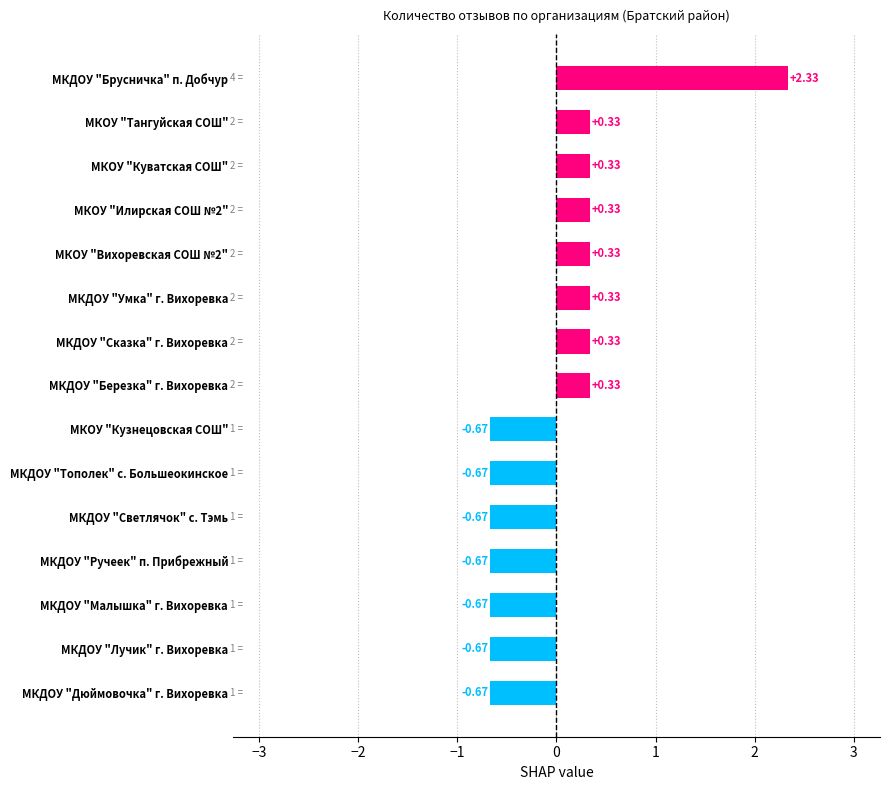

Which has a higher value, МКДОУ "Тополек" с. Большеокинское or МКДОУ "Березка" г. Вихоревка?

МКДОУ "Березка" г. Вихоревка